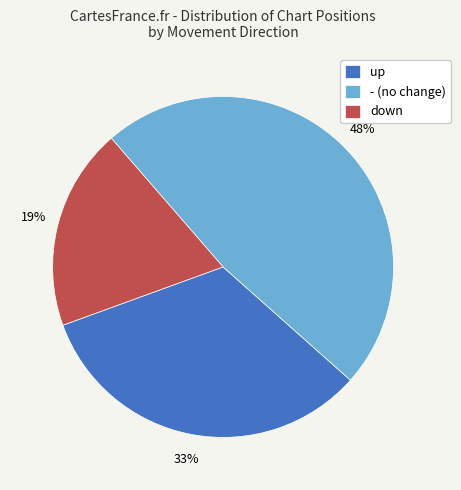

Is the sum of down and up greater than half?

Yes